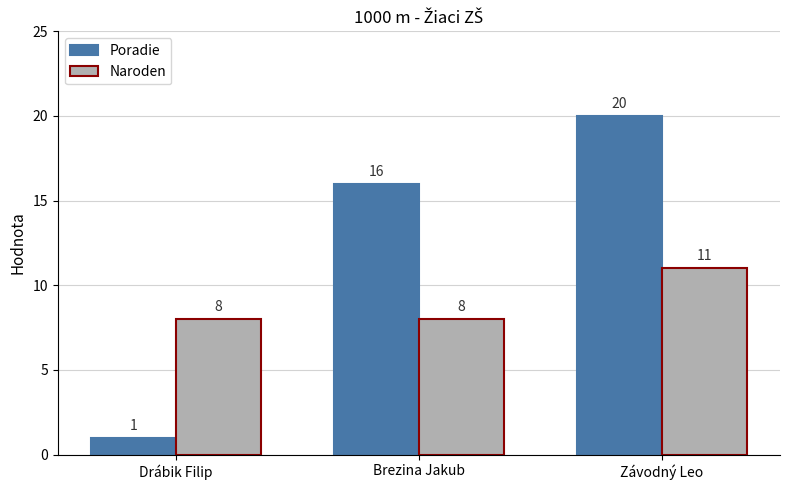

At which label is Poradie closest to 10?

Brezina Jakub